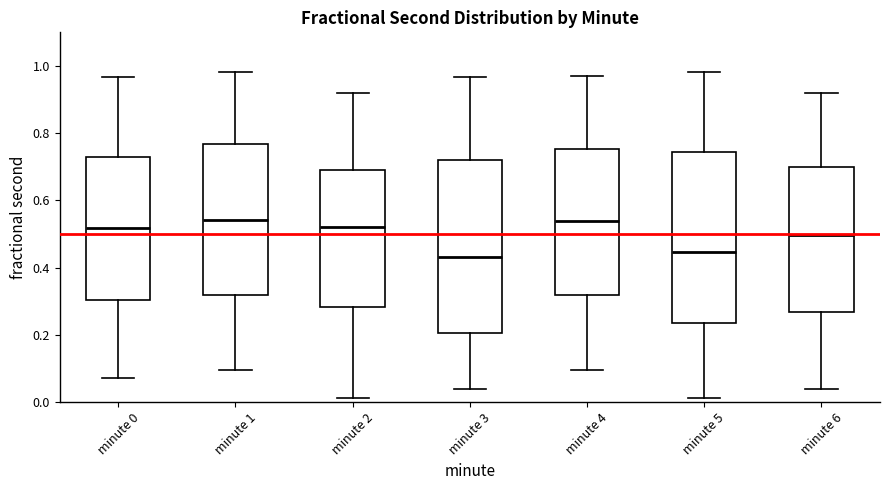

Reading left to right, read every box against the y-axis: the position of its median line, the range the box covers, and the ends of its whiskers. The values are not printed on the chart, so give them approximately, as read against the axis.

minute 0: median 0.52, box 0.30 to 0.72, whiskers 0.08 to 0.96
minute 1: median 0.54, box 0.32 to 0.76, whiskers 0.10 to 0.98
minute 2: median 0.52, box 0.28 to 0.70, whiskers 0.02 to 0.92
minute 3: median 0.44, box 0.20 to 0.72, whiskers 0.04 to 0.96
minute 4: median 0.54, box 0.32 to 0.76, whiskers 0.10 to 0.98
minute 5: median 0.44, box 0.24 to 0.74, whiskers 0.02 to 0.98
minute 6: median 0.50, box 0.26 to 0.70, whiskers 0.04 to 0.92